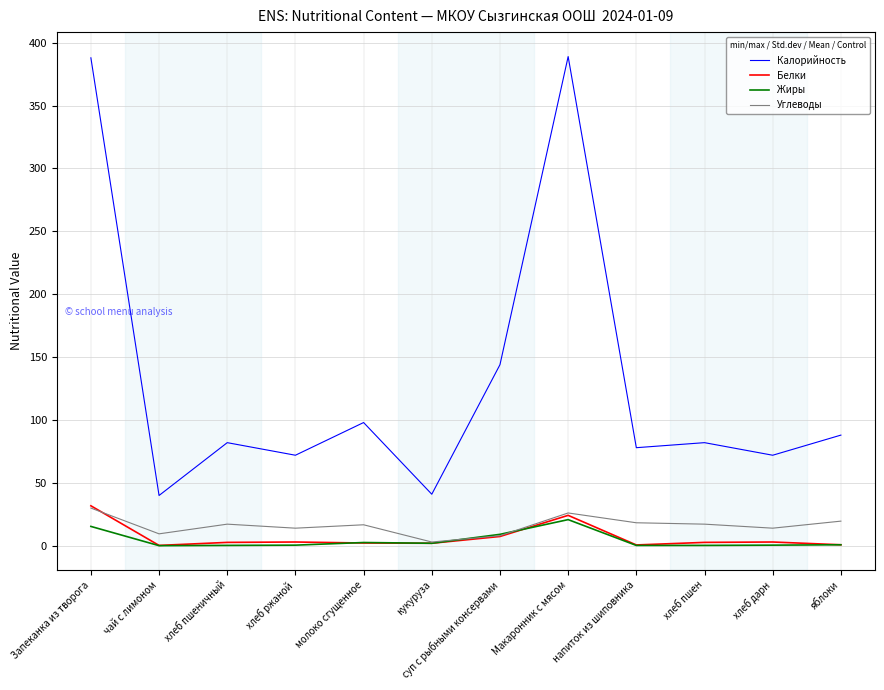

Which series has the largest total across all categories?

Калорийность